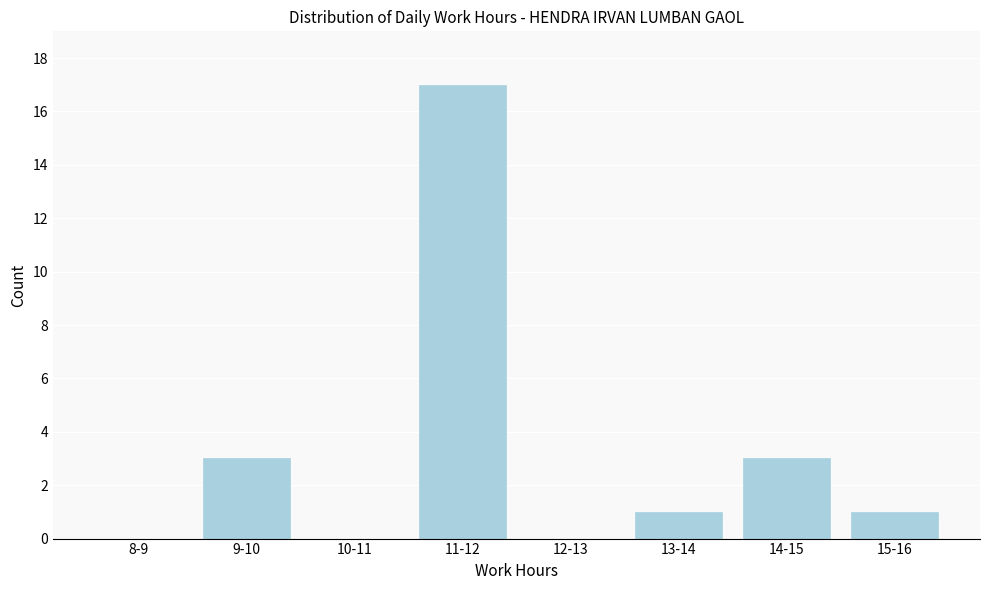

Reading left to right, transcribe all the data shown in this chart.

8-9=0	9-10=3	10-11=0	11-12=17	12-13=0	13-14=1	14-15=3	15-16=1